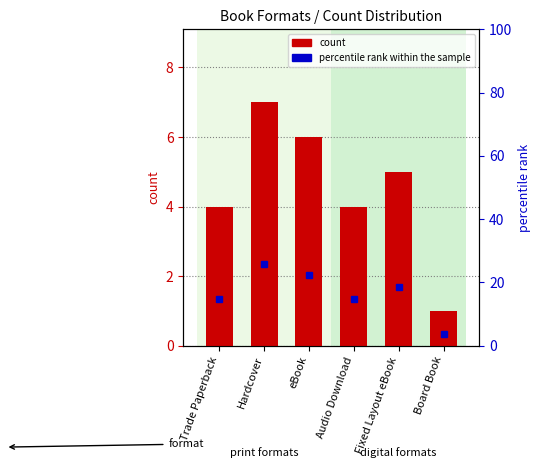

How many series are shown in this chart?

2